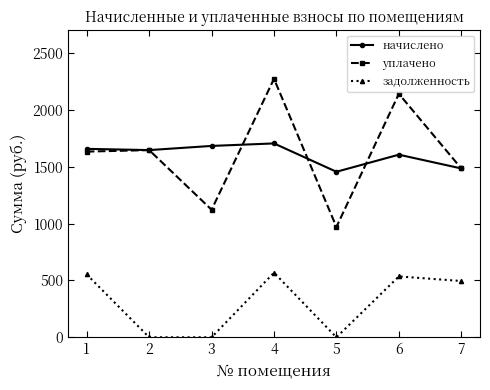

True or false: уплачено and задолженность cross at least once.

False